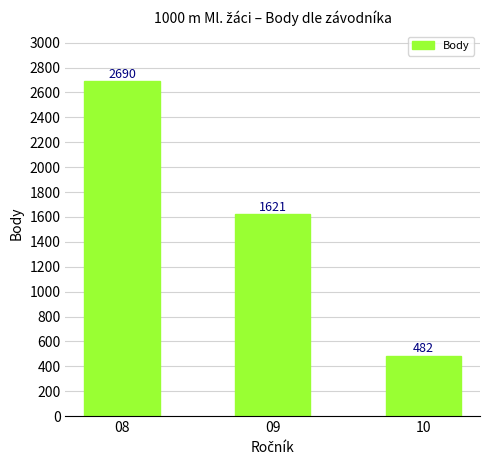

At which label does the data first exceed 1621?

08